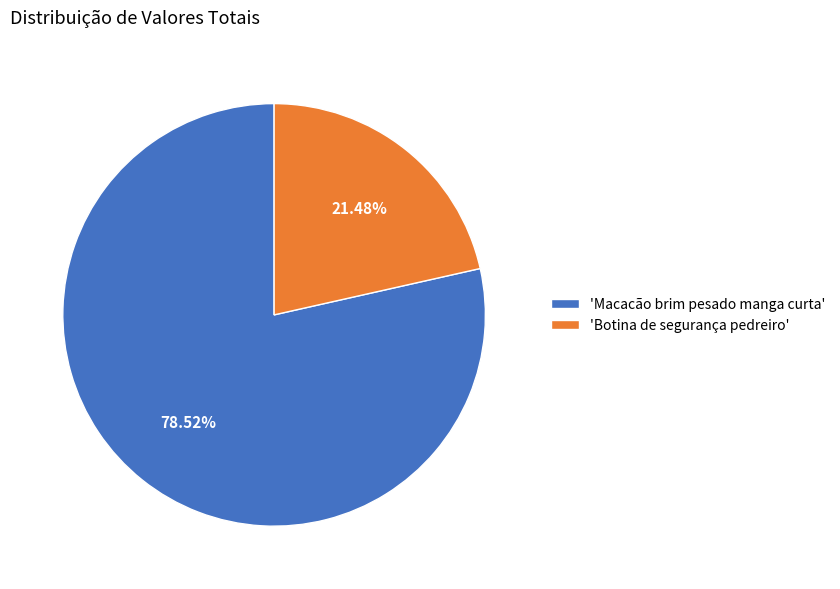

Do 'Macacão brim pesado manga curta' and 'Botina de segurança pedreiro' together represent more than half of the pie?

Yes